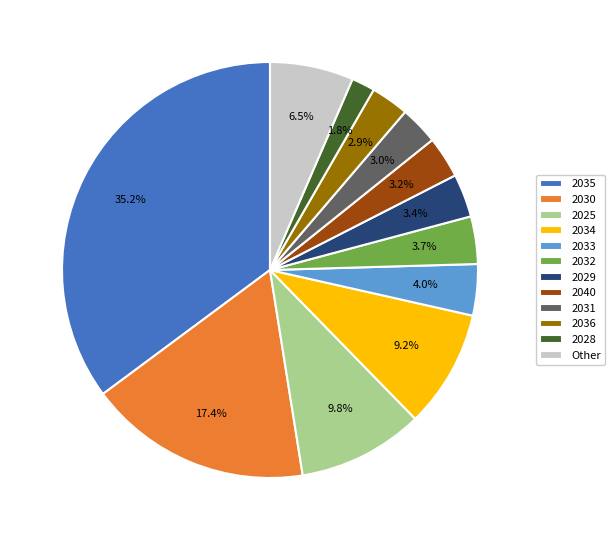

True or false: 2034 accounts for 9% of the total.

True